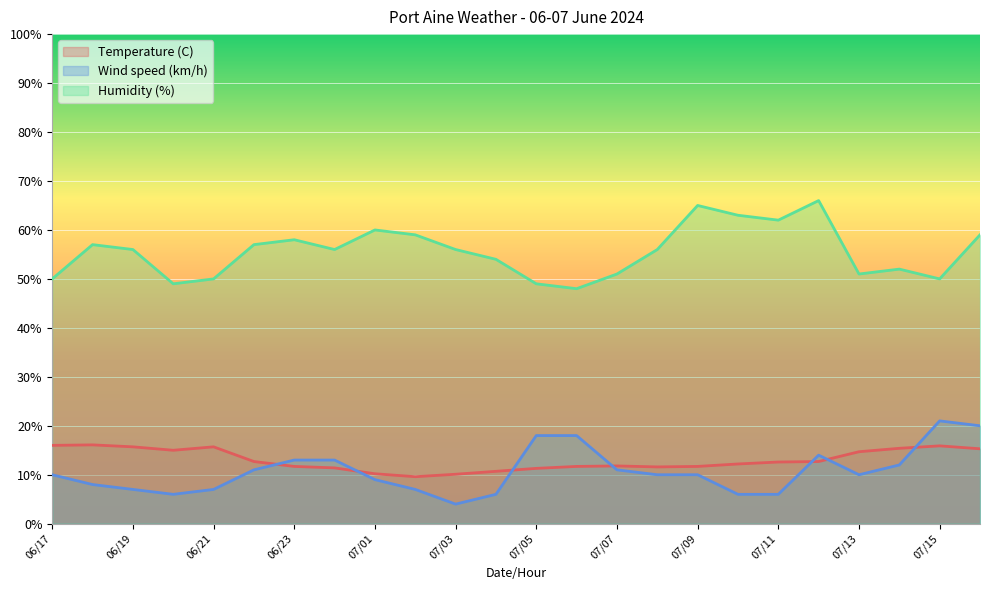

What is the smallest value displayed?

4.0